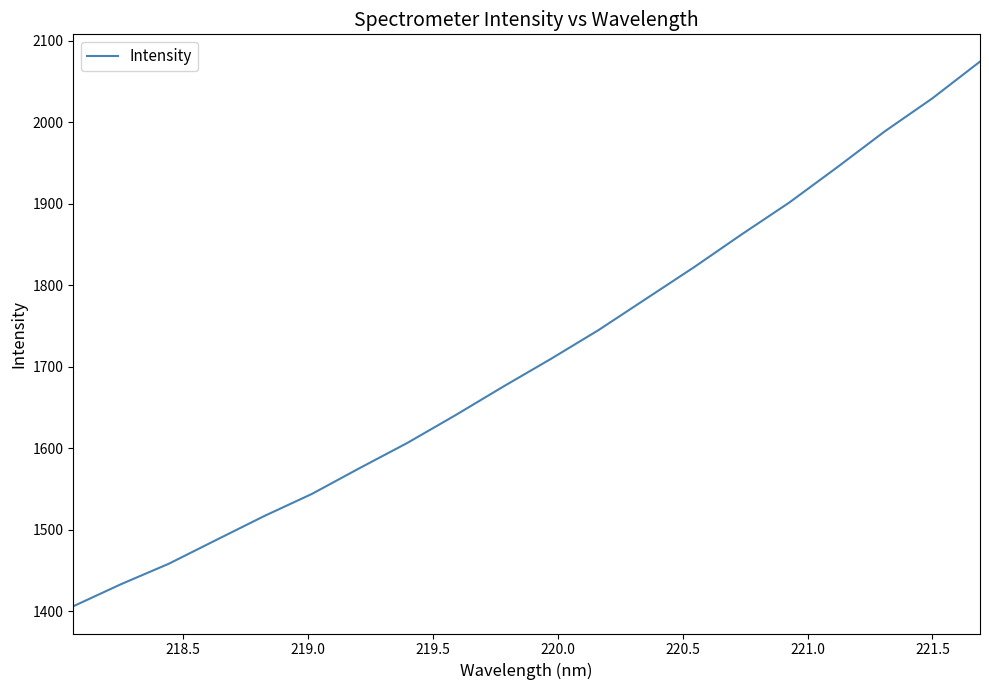

How many lines are shown in the chart?

1